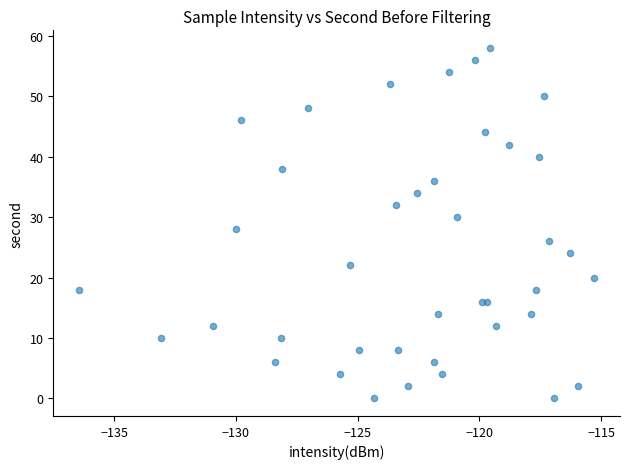

What is the range of Y values (max minus min)?

58